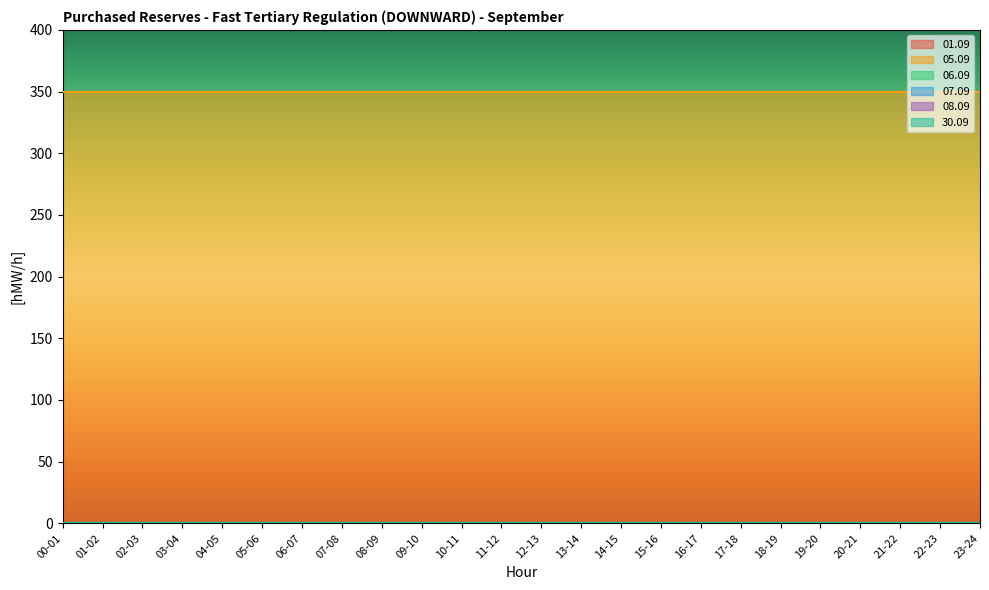

True or false: 05.09 has a value of 467 at 11-12.

False